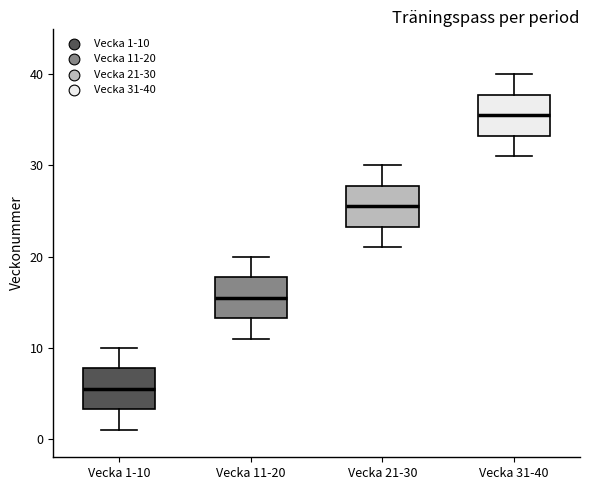

Reading left to right, transcribe this box plot: for each box, give where its median line is, the range the box spans, and where its two whiskers end, as read against the y-axis. The values are not printed on the chart, so give them approximately, as read against the axis.

Vecka 1-10: median 6, box 3 to 8, whiskers 1 to 10
Vecka 11-20: median 16, box 13 to 18, whiskers 11 to 20
Vecka 21-30: median 26, box 23 to 28, whiskers 21 to 30
Vecka 31-40: median 36, box 33 to 38, whiskers 31 to 40